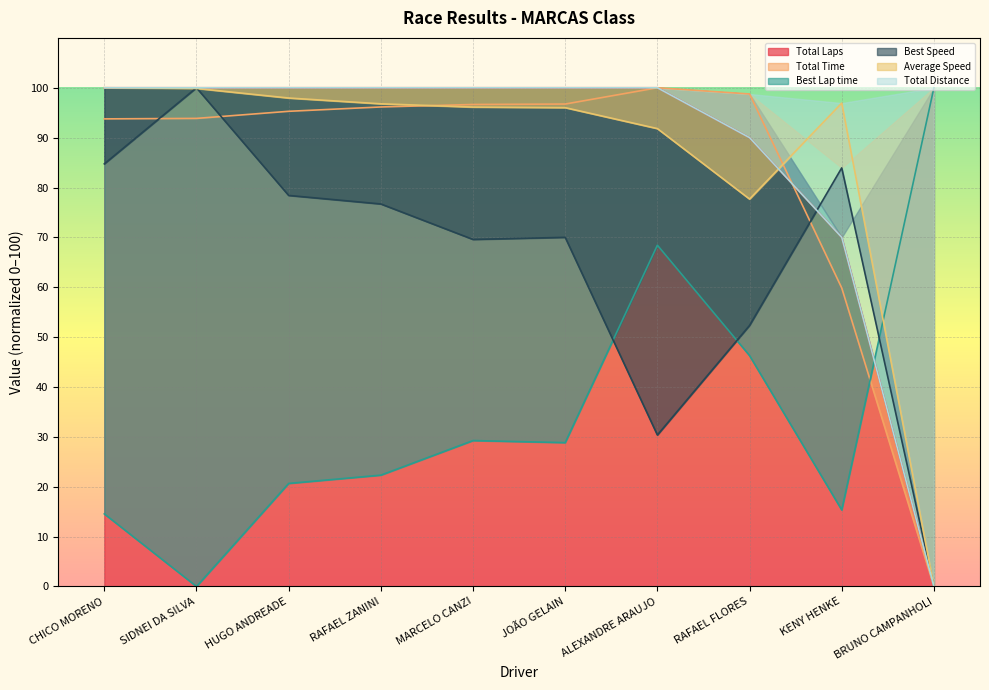

The Total Time series shows 96.7 at JOÃO GELAIN. True or false?

True